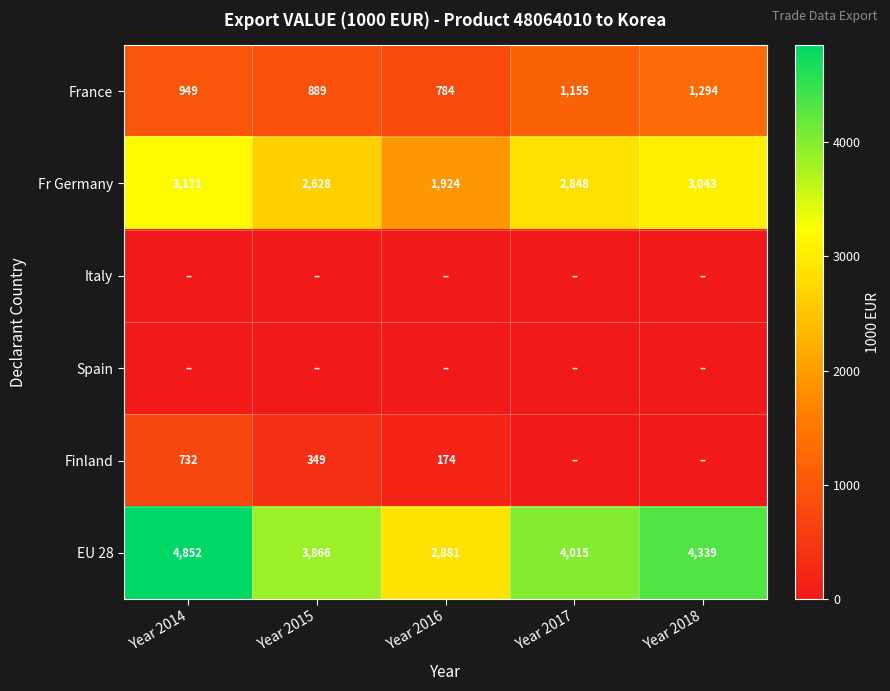

At which label does Fr Germany first exceed 2848?

Year 2014